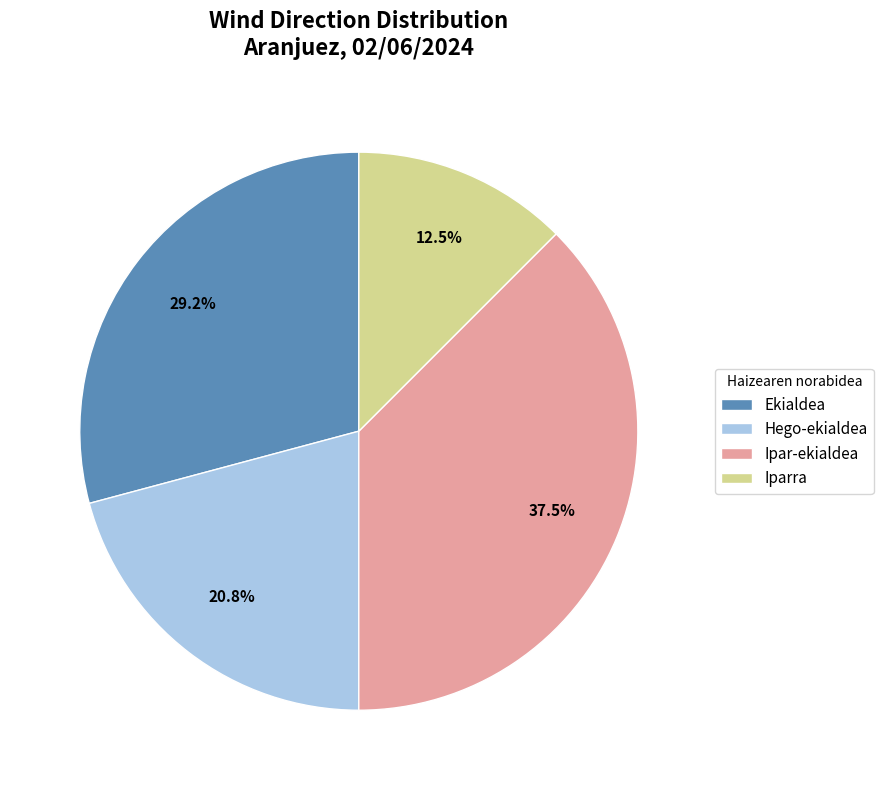

Approximately how many times larger is the value at Ipar-ekialdea compared to Ekialdea?

1.3